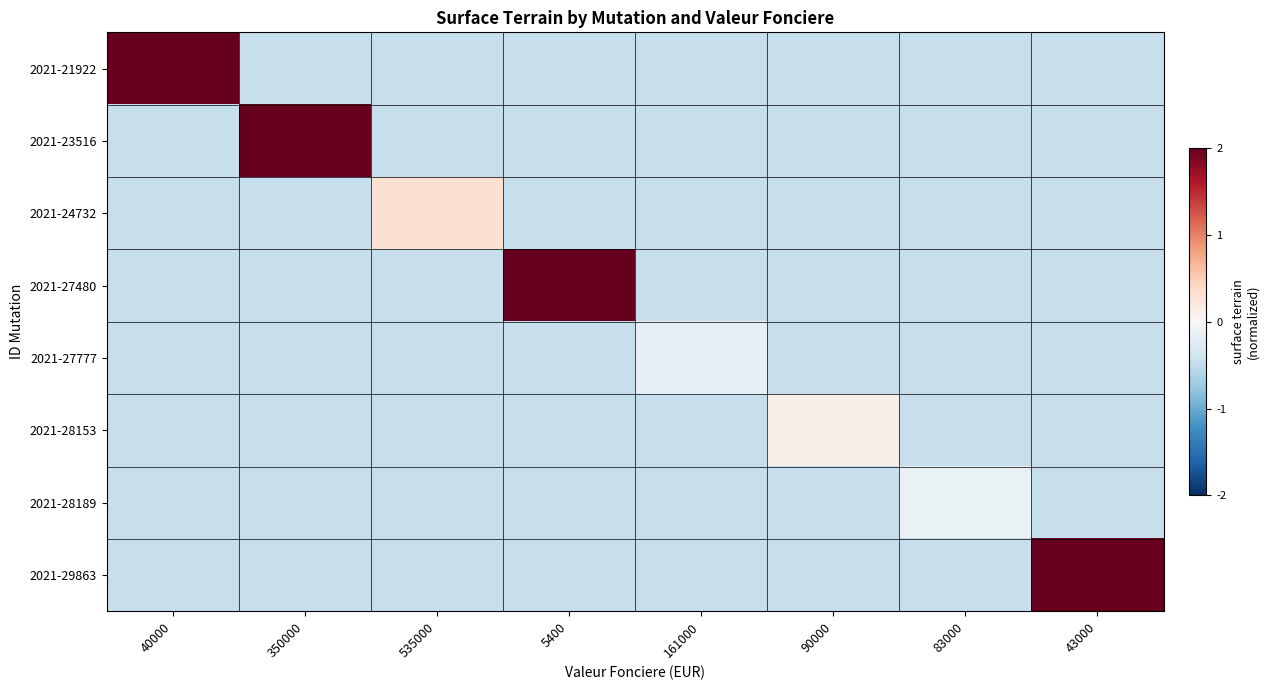

Between 43000 and 350000, which is larger?

43000